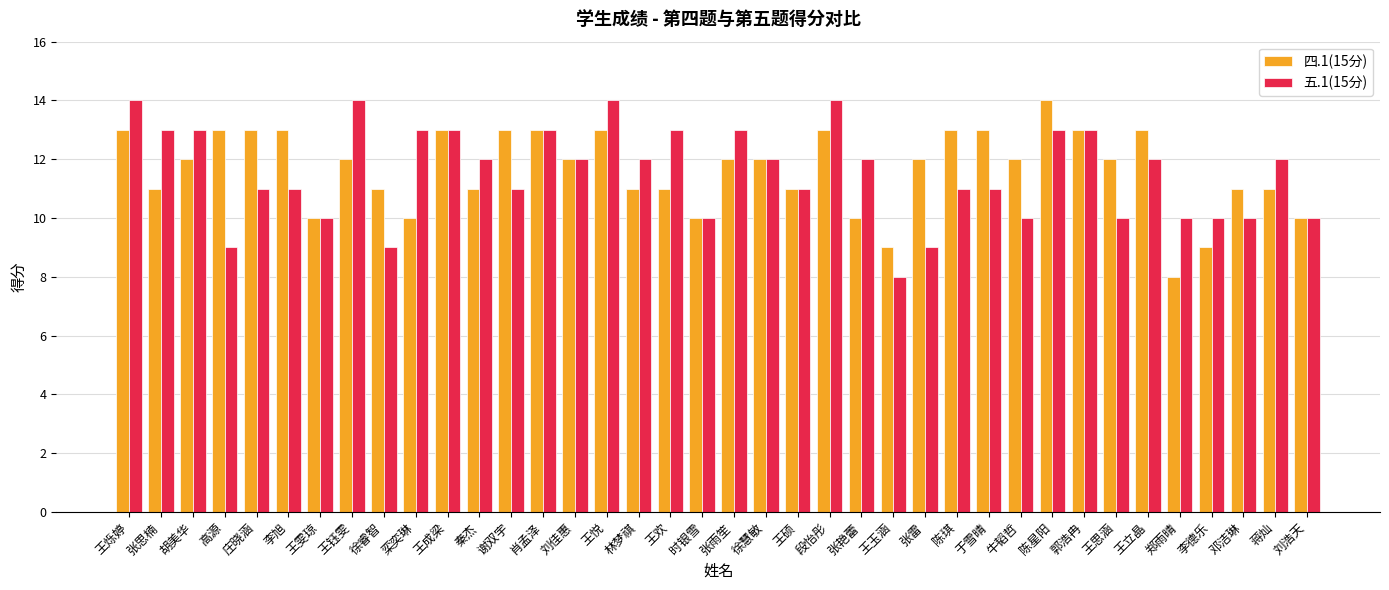

Reading left to right, what are all the values shown in this chart?

四.1(15分): 13	11	12	13	13	13	10	12	11	10	13	11	13	13	12	13	11	11	10	12	12	11	13	10	9	12	13	13	12	14	13	12	13	8	9	11	11	10
五.1(15分): 14	13	13	9	11	11	10	14	9	13	13	12	11	13	12	14	12	13	10	13	12	11	14	12	8	9	11	11	10	13	13	10	12	10	10	10	12	10